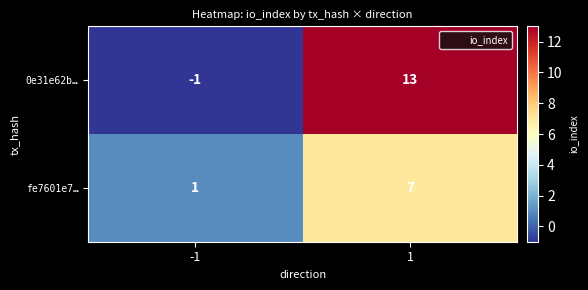

At 1, list the series in order from largest to smallest.

0e31e62b…, fe7601e7…